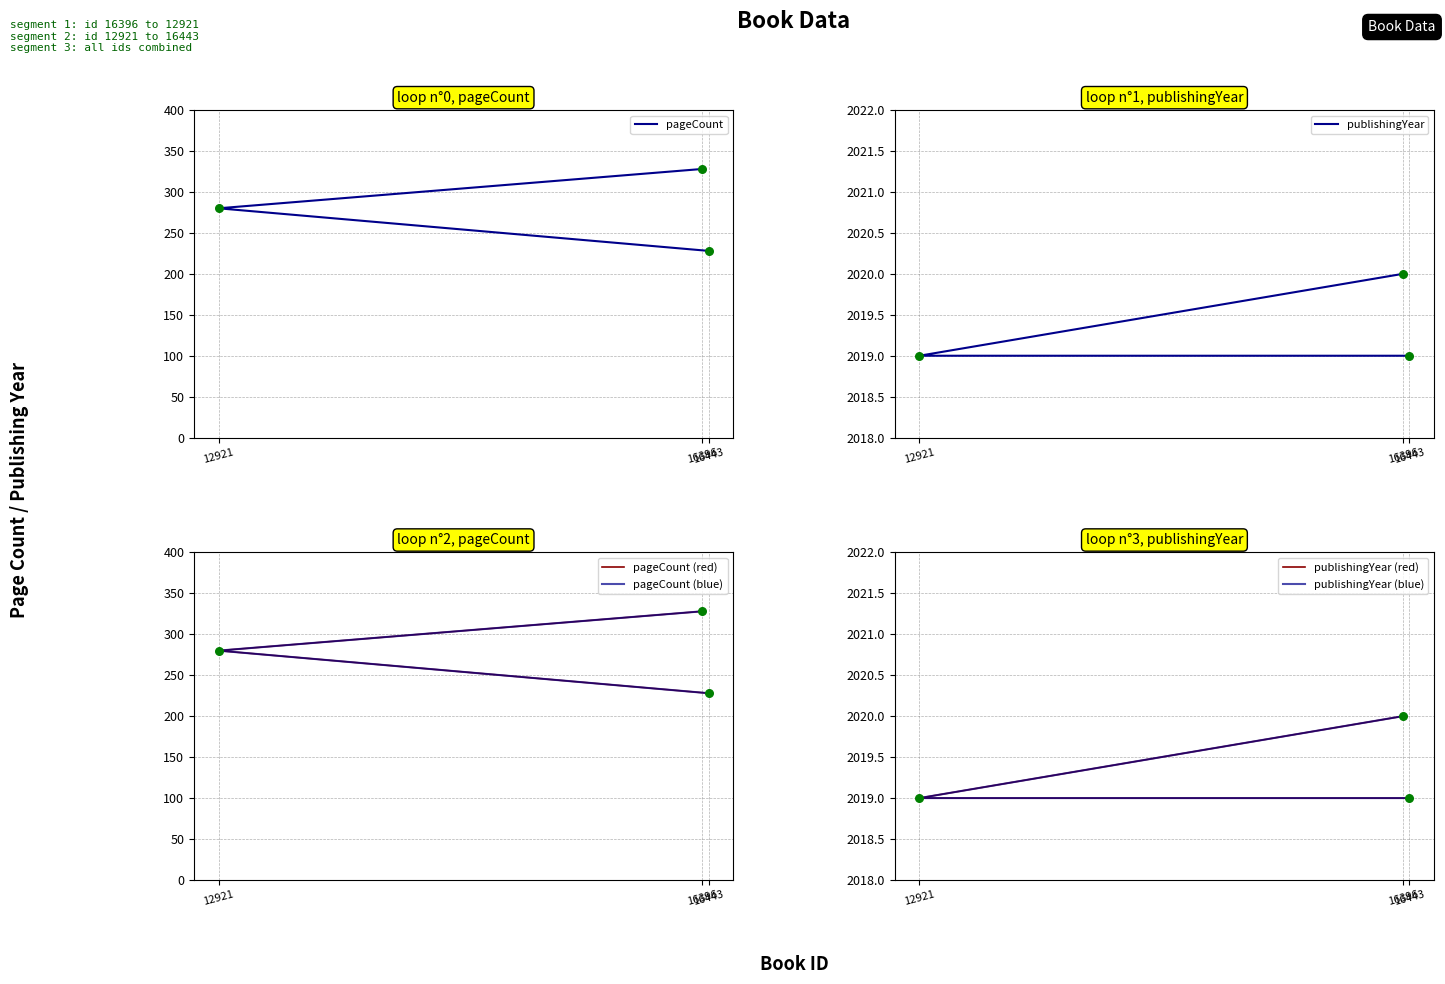

At which category is the sum across all series the highest?

16396